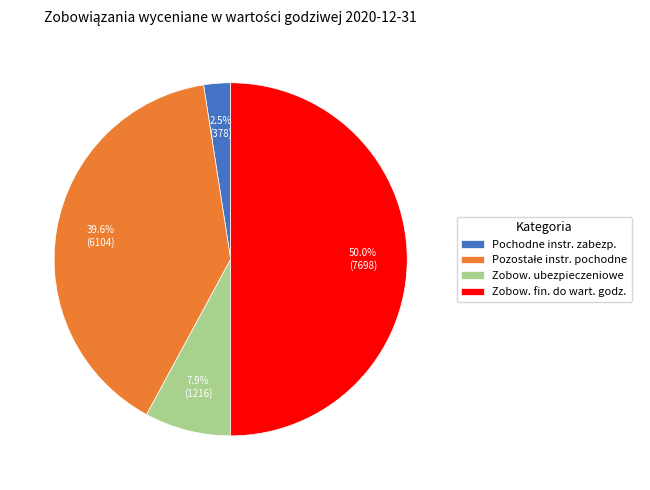

Between Zobow. ubezpieczeniowe and Pochodne instr. zabezp., which is larger?

Zobow. ubezpieczeniowe